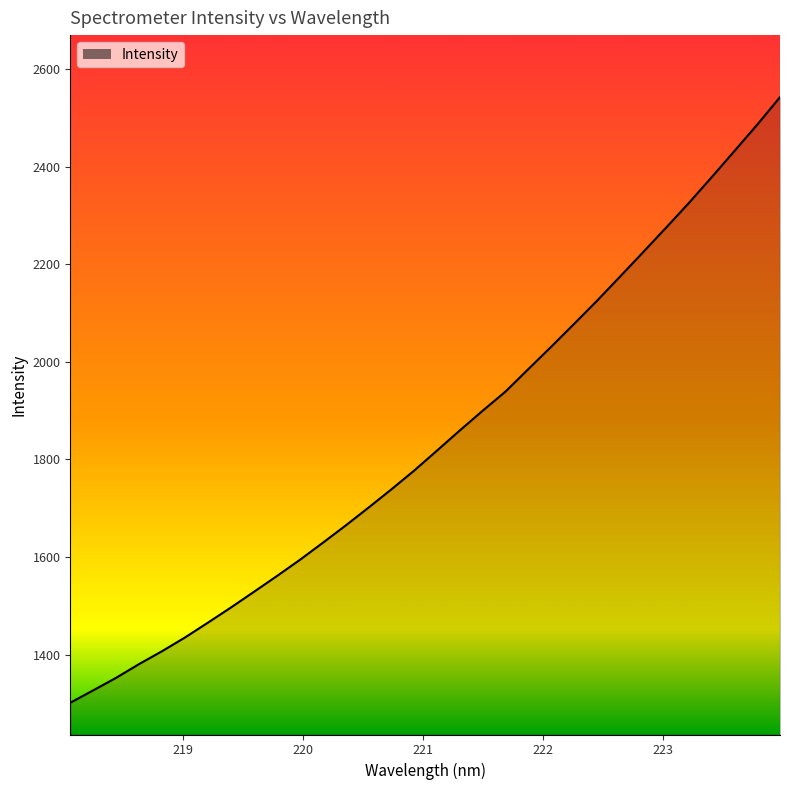

What is the minimum value shown in the chart?

1301.4